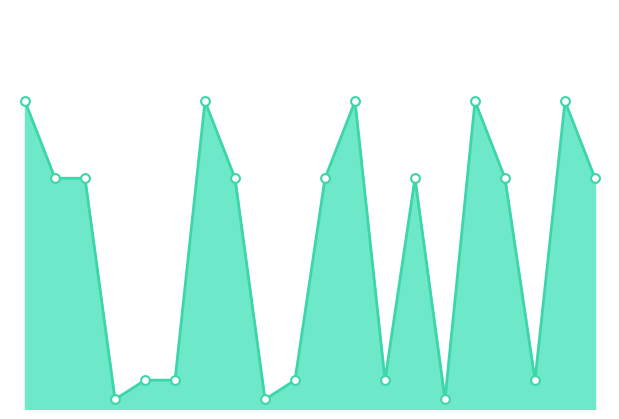

Is the value of pages_markers at 20.0 greater than the value of pages_line at 18?

No